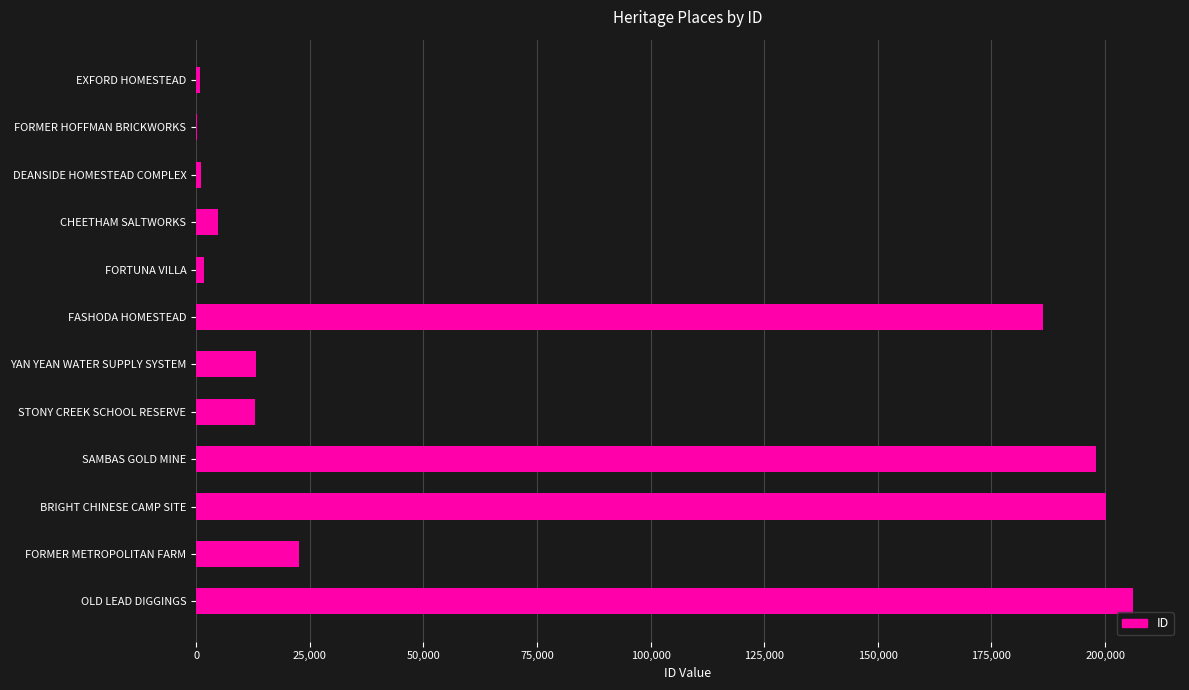

What is the maximum value shown in the chart?

206182